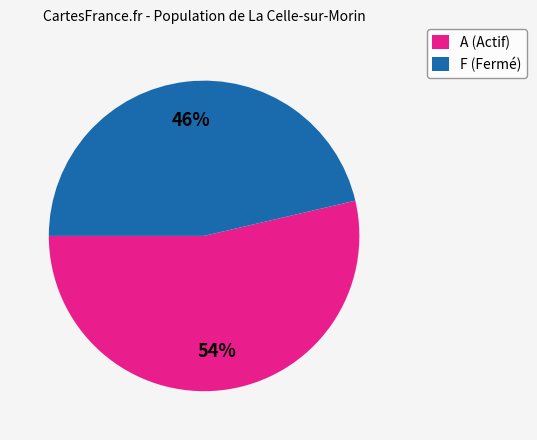

Is F (Fermé) the majority of the pie?

No